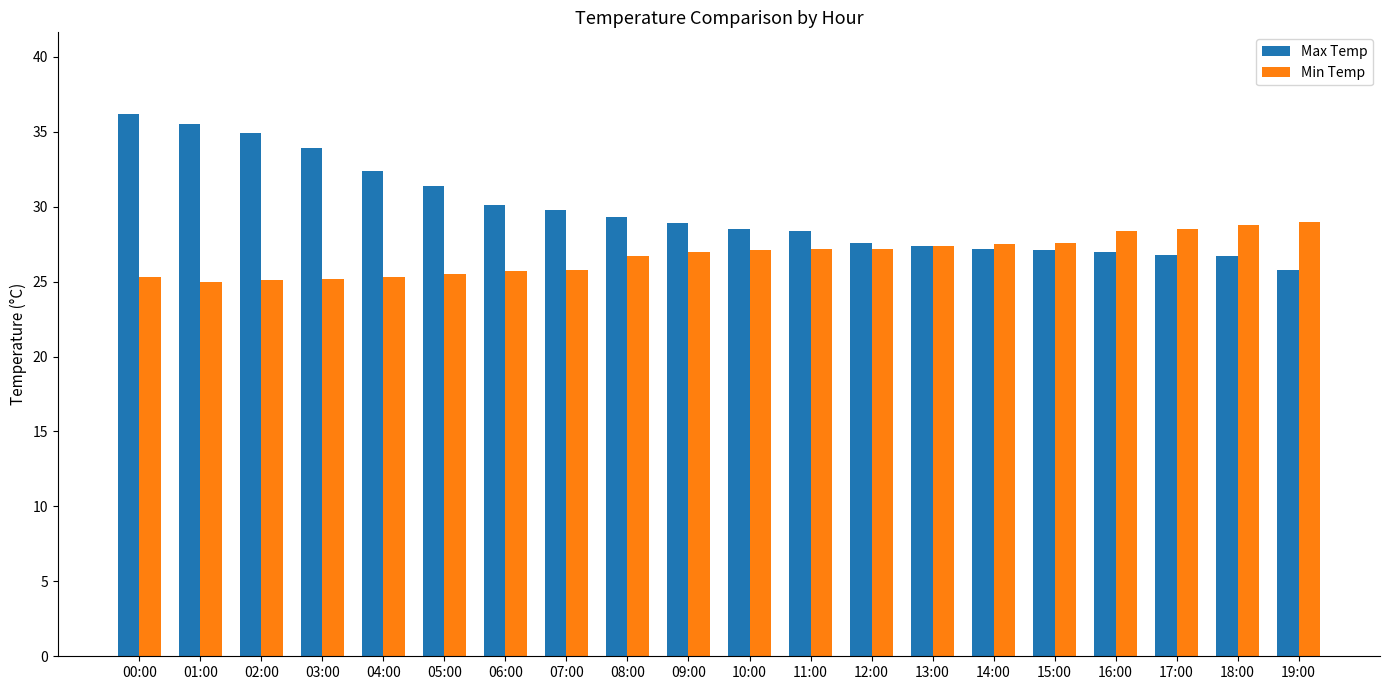

What is the difference between the Max Temp values at 01:00 and 16:00?

8.5